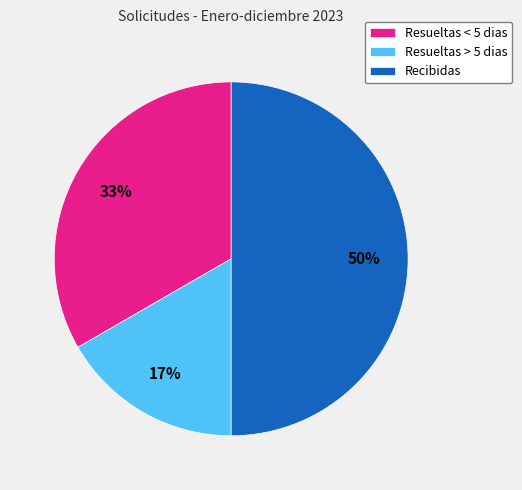

Between Resueltas < 5 dias and Recibidas, which is larger?

Recibidas